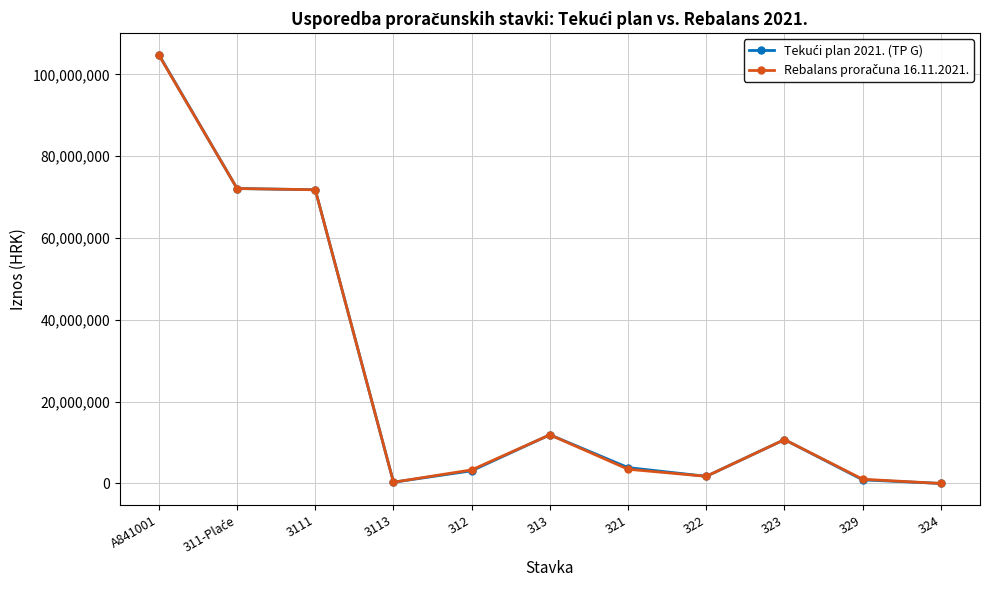

Which category has the highest value across all series?

A841001